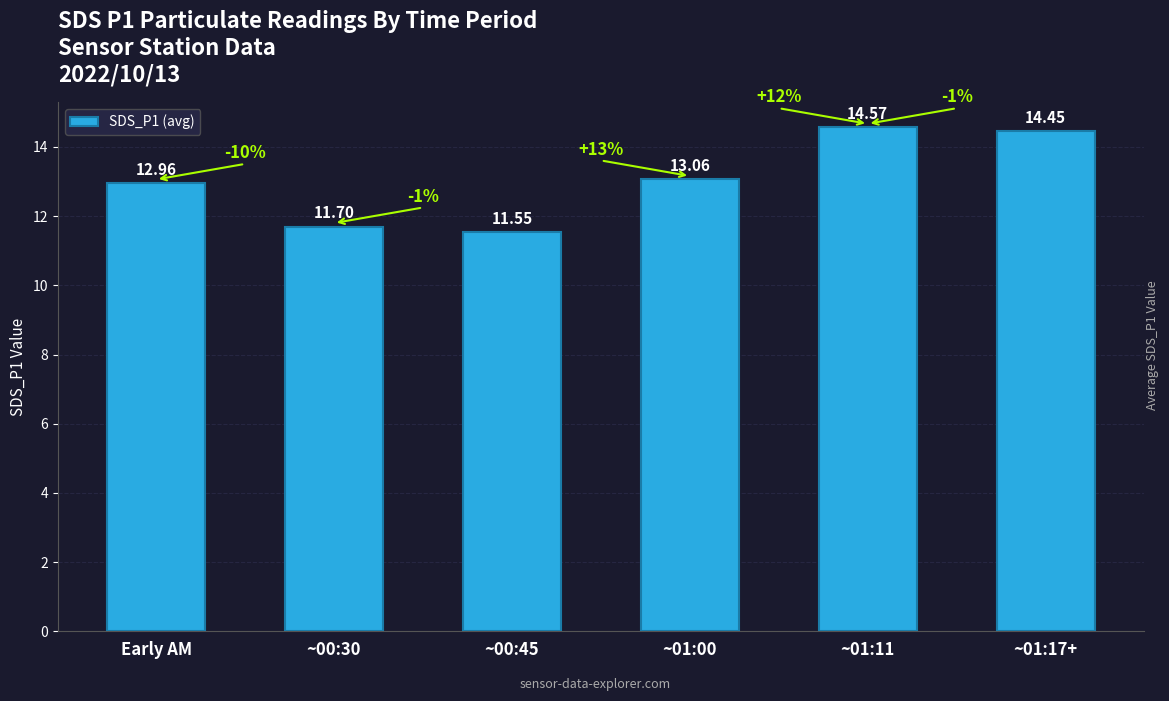

Rank the categories by value from highest to lowest.

~01:11, ~01:17+, ~01:00, Early AM, ~00:30, ~00:45